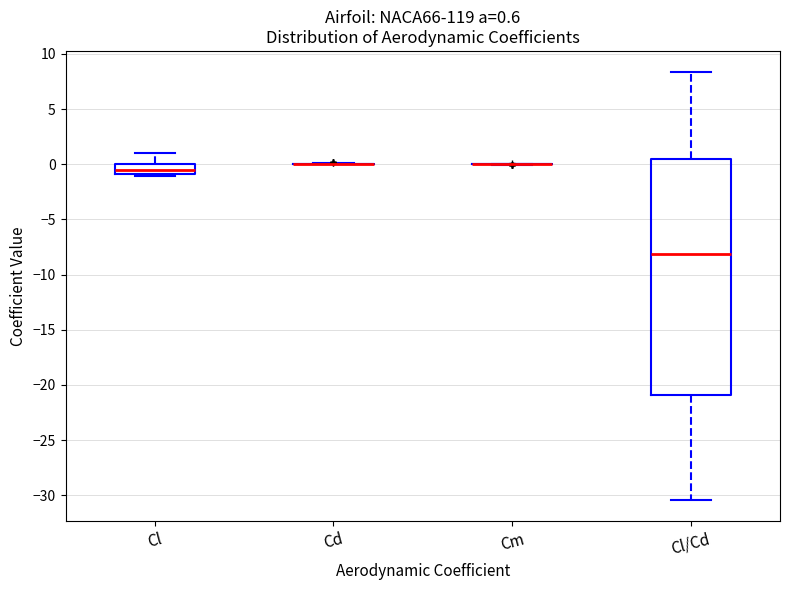

Comparing the boxes themselves (not the whiskers), which one is the tallest?

Cl/Cd